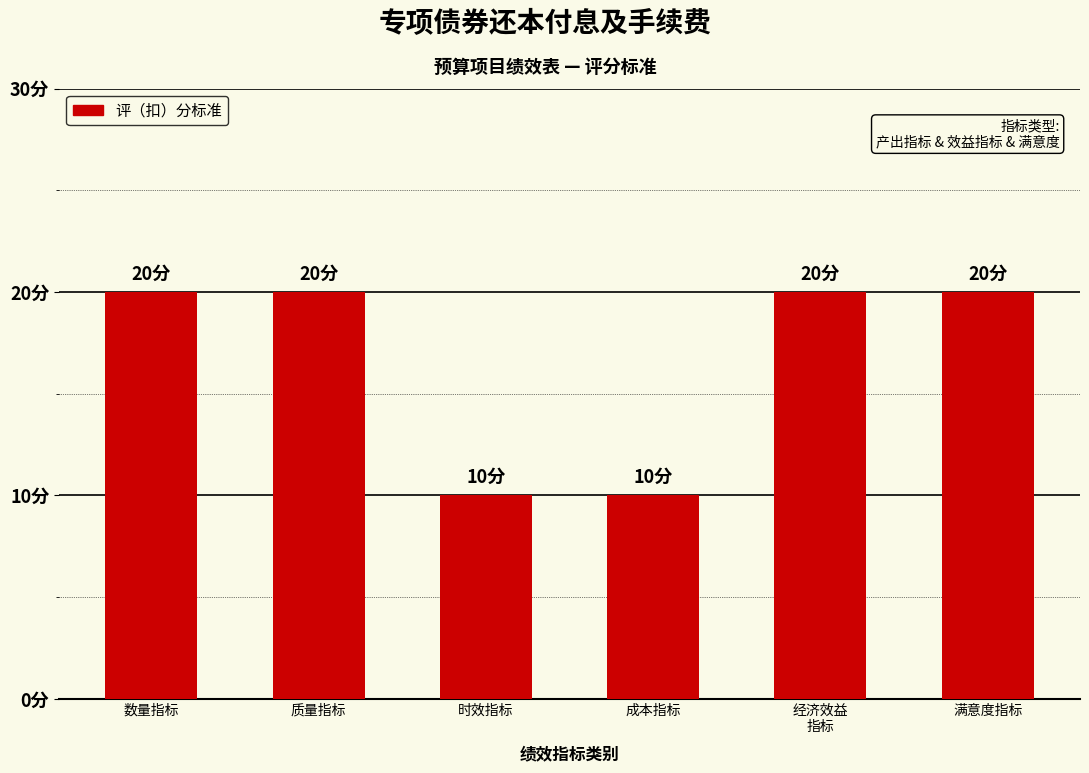

What is the maximum value shown in the chart?

20